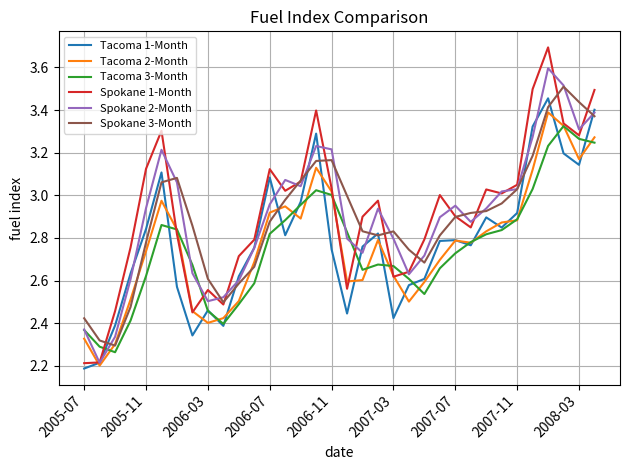

Which series has the largest range (max minus min)?

Spokane 1-Month